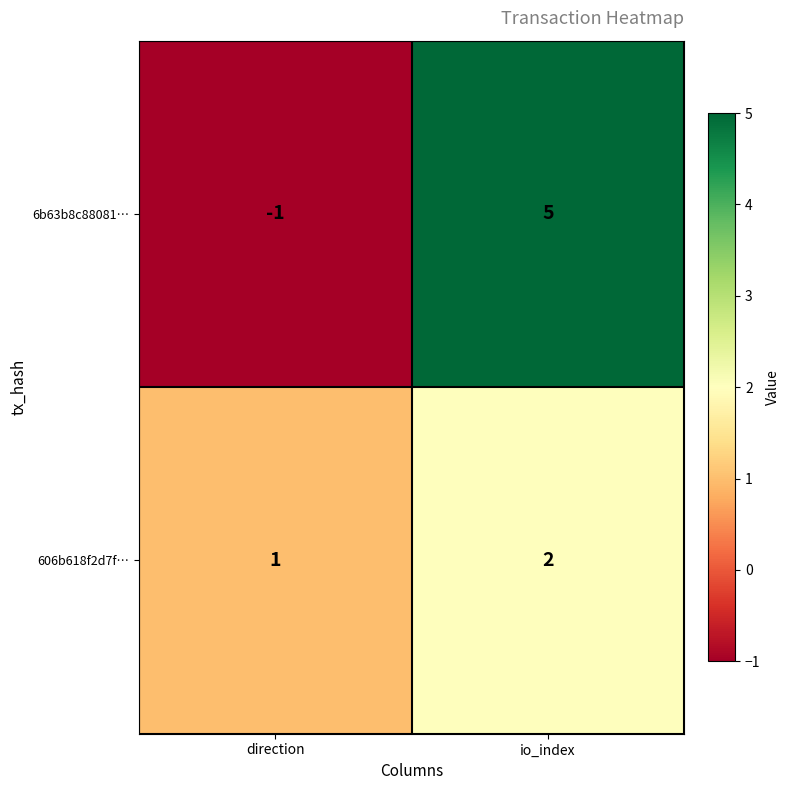

What is the sum of all 606b618f2d7f… values?

3